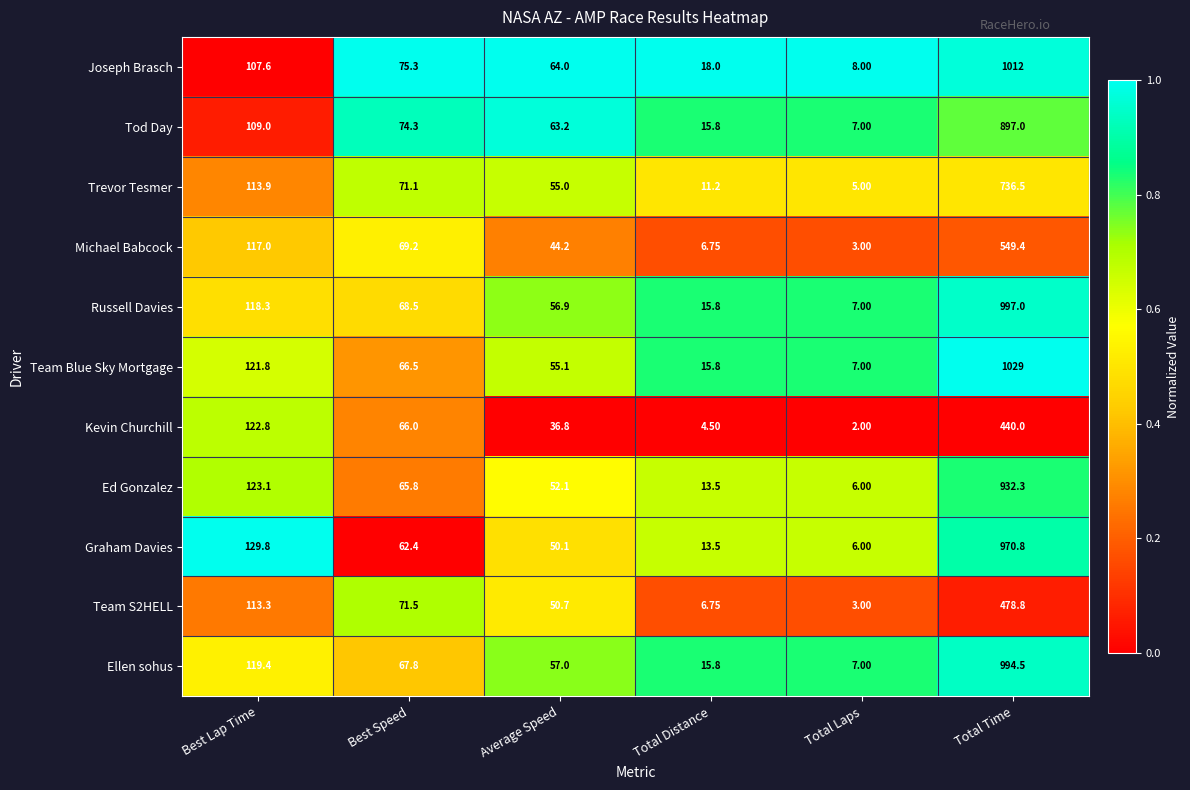

Where does the Kevin Churchill series first go above 66?

Best Lap Time